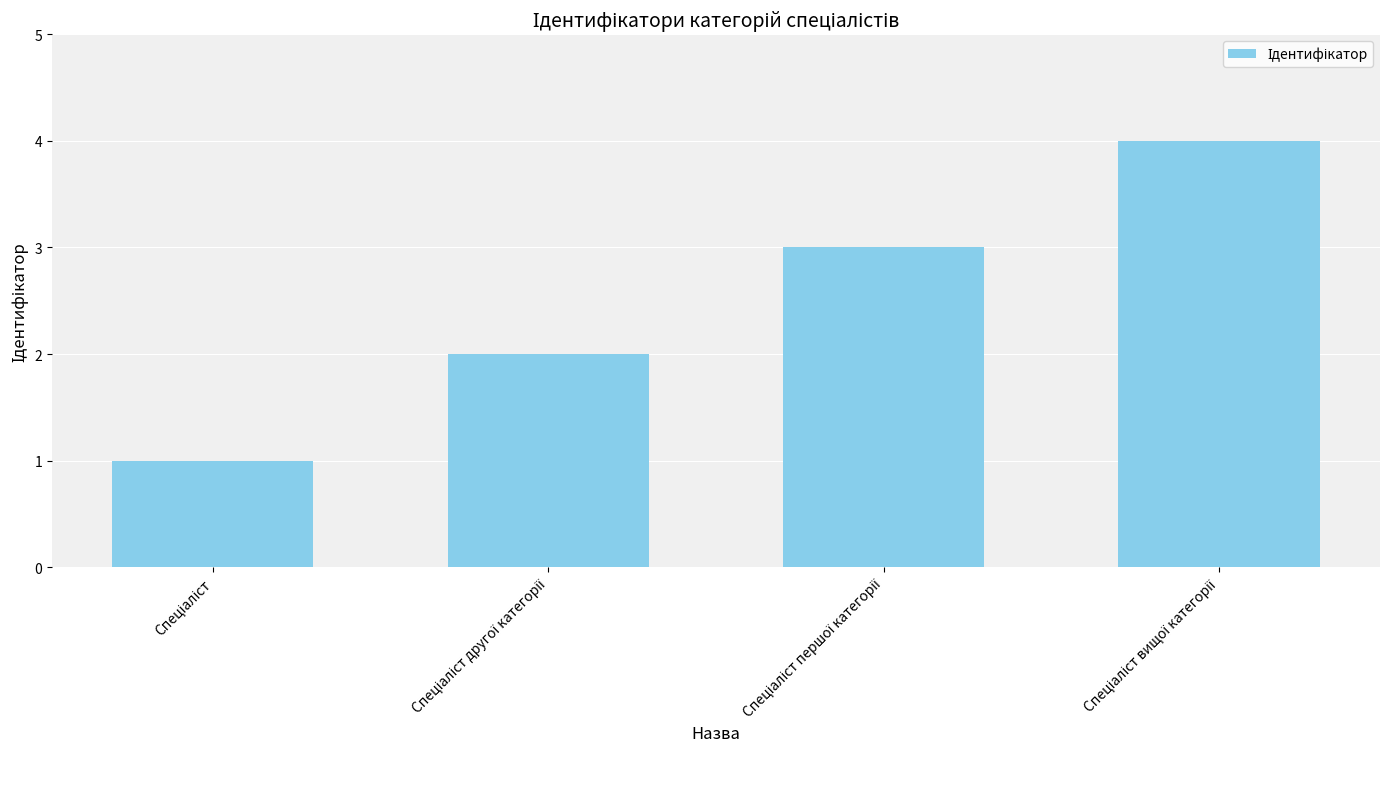

What is the smallest value displayed?

1